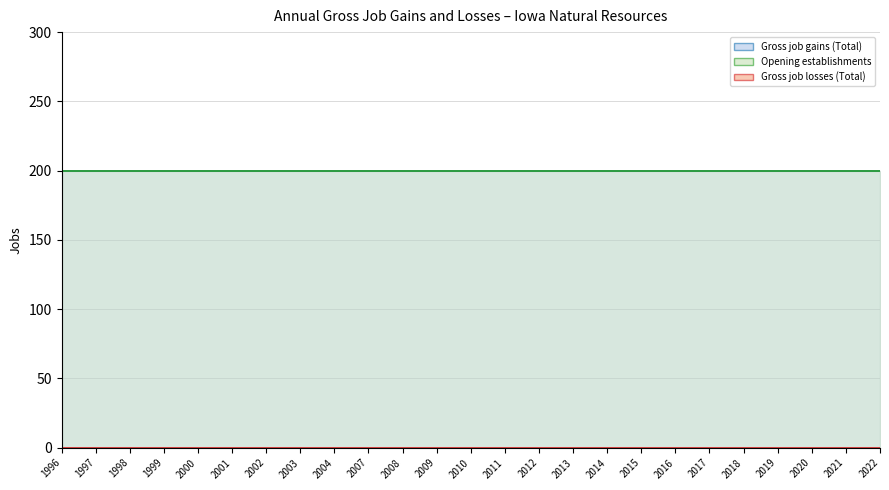

Between 2003 and 2013, which series saw the biggest shift?

Gross job gains (Total)